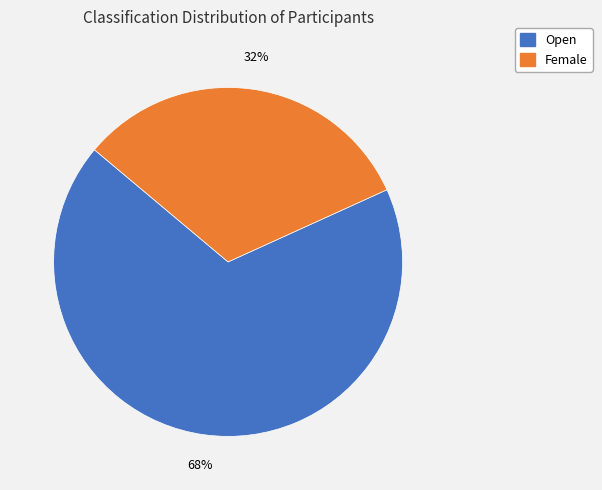

Rank the categories by value from lowest to highest.

Female, Open